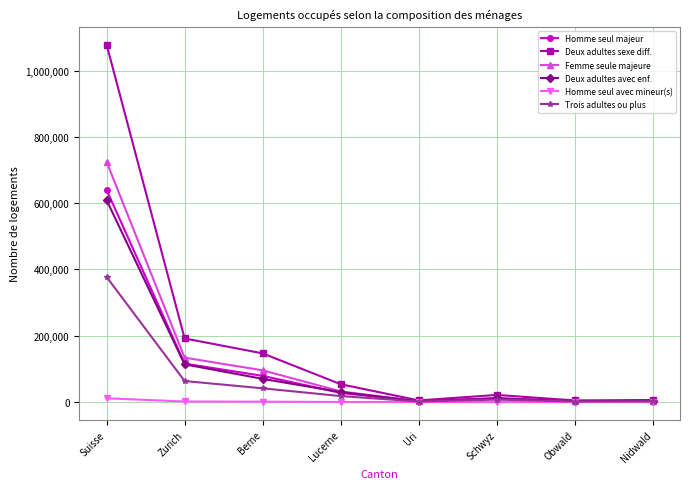

At which label does Deux adultes avec enf. reach its peak?

Suisse